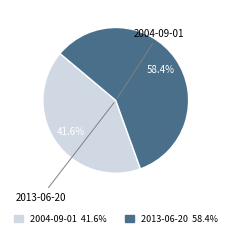

Is 2004-09-01 the majority of the pie?

No